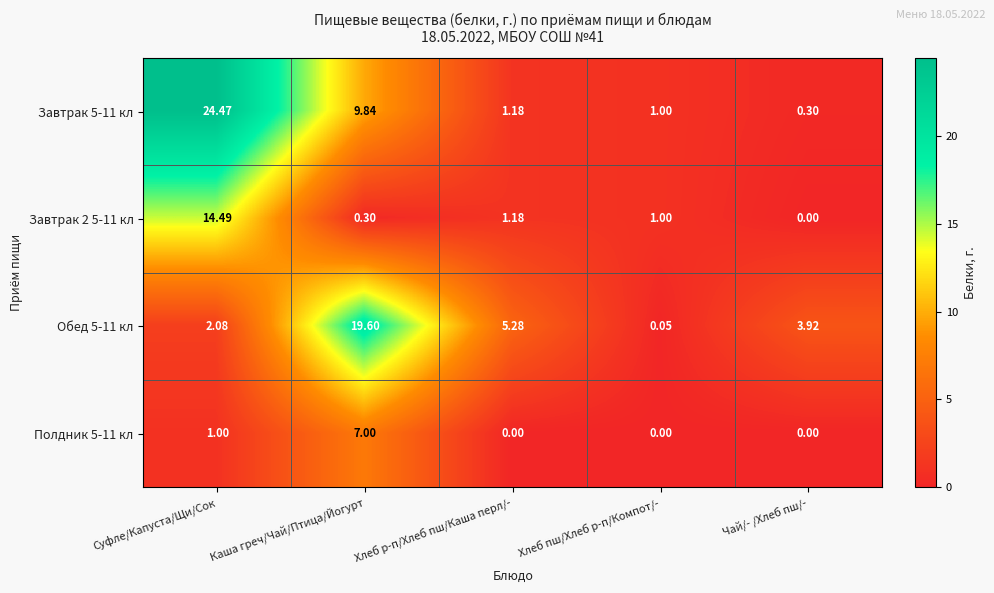

List the series in order of their peak value, lowest first.

Полдник 5-11 кл, Завтрак 2 5-11 кл, Обед 5-11 кл, Завтрак 5-11 кл